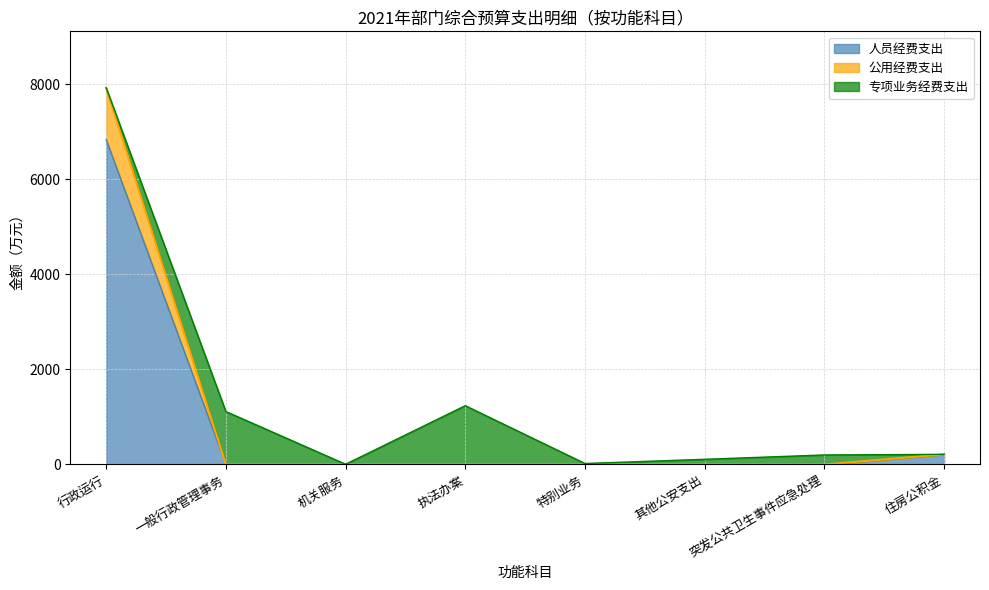

What is the maximum value shown in the chart?

7922.6